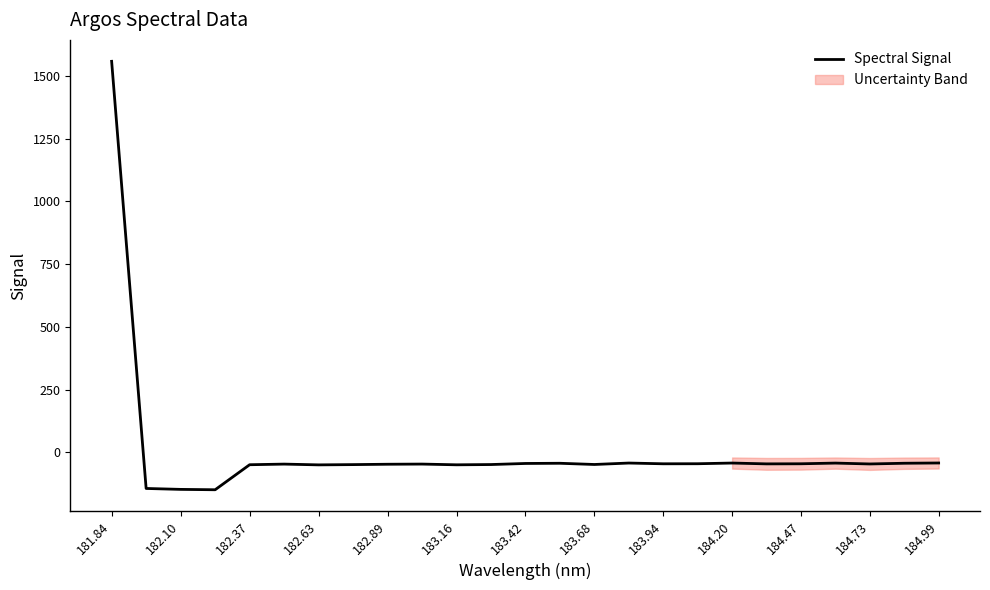

How many values are below zero?

24